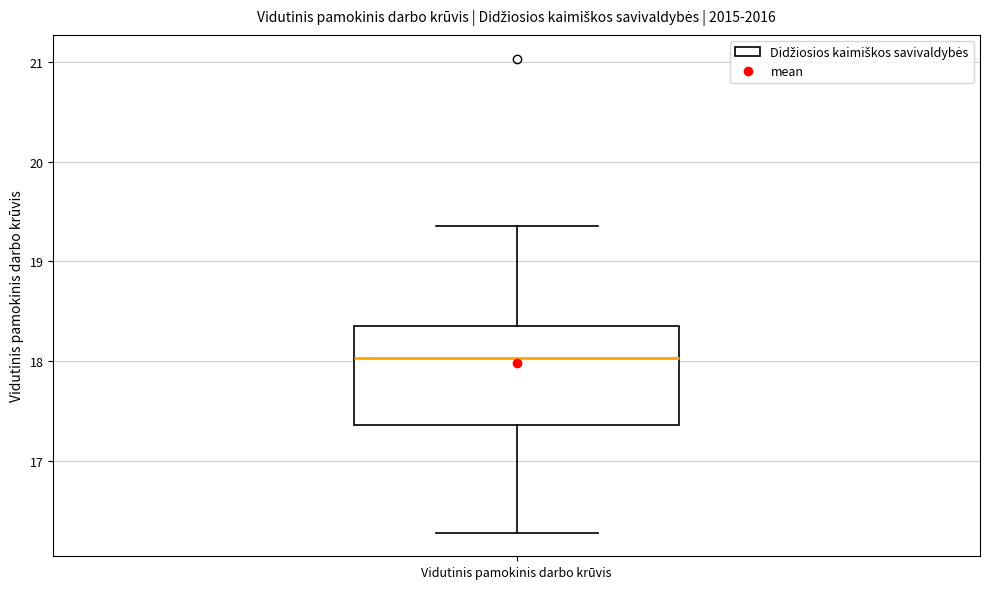

Transcribe this box plot: give where the median line is, the range the box spans, and where the two whiskers end, as read against the y-axis. The values are not printed on the chart, so give them approximately, as read against the axis.

median 18.0, box 17.4 to 18.4, whiskers 16.3 to 19.4